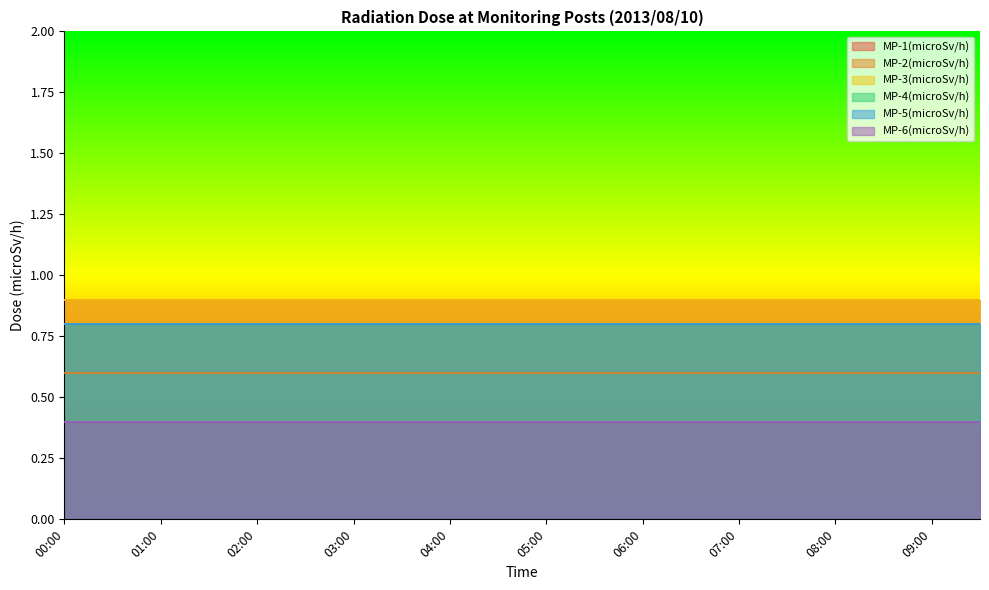

Reading left to right, extract all data points from this chart.

MP-1(microSv/h): 0.9	0.9	0.9	0.9	0.9	0.9	0.9	0.9	0.9	0.9	0.9	0.9	0.9	0.9	0.9	0.9	0.9	0.9	0.9	0.9
MP-2(microSv/h): 0.6	0.6	0.6	0.6	0.6	0.6	0.6	0.6	0.6	0.6	0.6	0.6	0.6	0.6	0.6	0.6	0.6	0.6	0.6	0.6
MP-3(microSv/h): 0.9	0.9	0.9	0.9	0.9	0.9	0.9	0.9	0.9	0.9	0.9	0.9	0.9	0.9	0.9	0.9	0.9	0.9	0.9	0.9
MP-4(microSv/h): 0.8	0.8	0.8	0.8	0.8	0.8	0.8	0.8	0.8	0.8	0.8	0.8	0.8	0.8	0.8	0.8	0.8	0.8	0.8	0.8
MP-5(microSv/h): 0.8	0.8	0.8	0.8	0.8	0.8	0.8	0.8	0.8	0.8	0.8	0.8	0.8	0.8	0.8	0.8	0.8	0.8	0.8	0.8
MP-6(microSv/h): 0.4	0.4	0.4	0.4	0.4	0.4	0.4	0.4	0.4	0.4	0.4	0.4	0.4	0.4	0.4	0.4	0.4	0.4	0.4	0.4